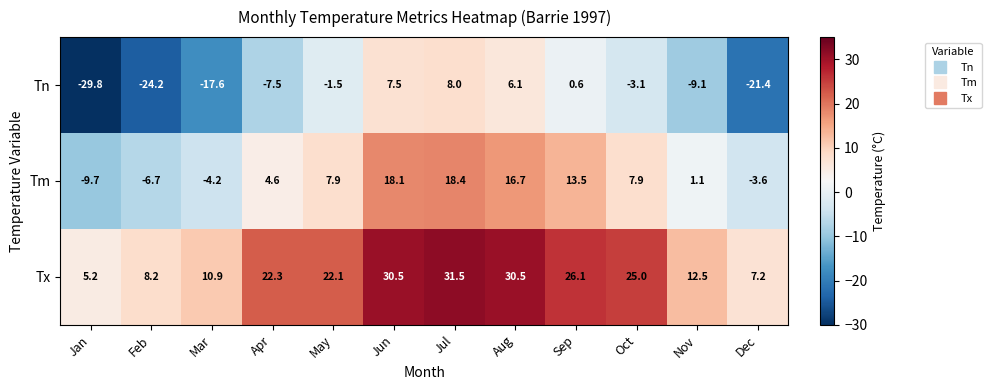

How many distinct data groups are displayed?

3